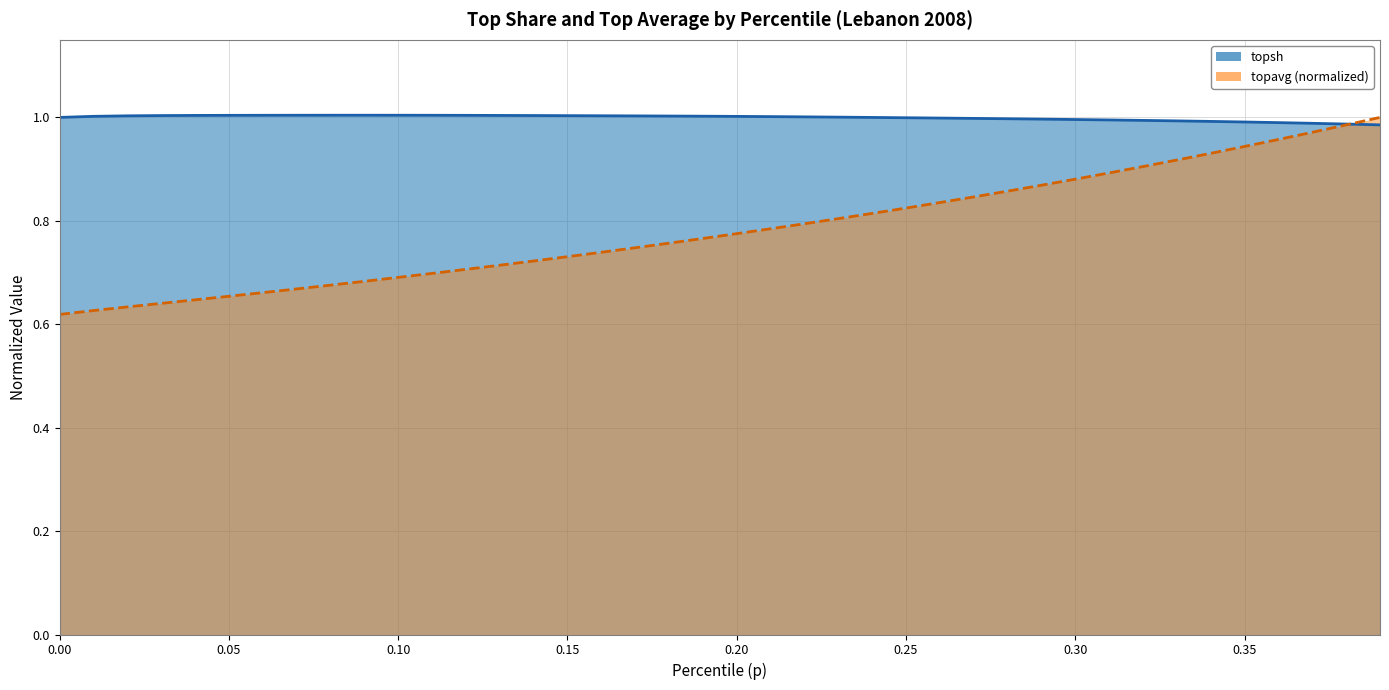

What is the value of the topsh point at the 16th from the left?

1.0